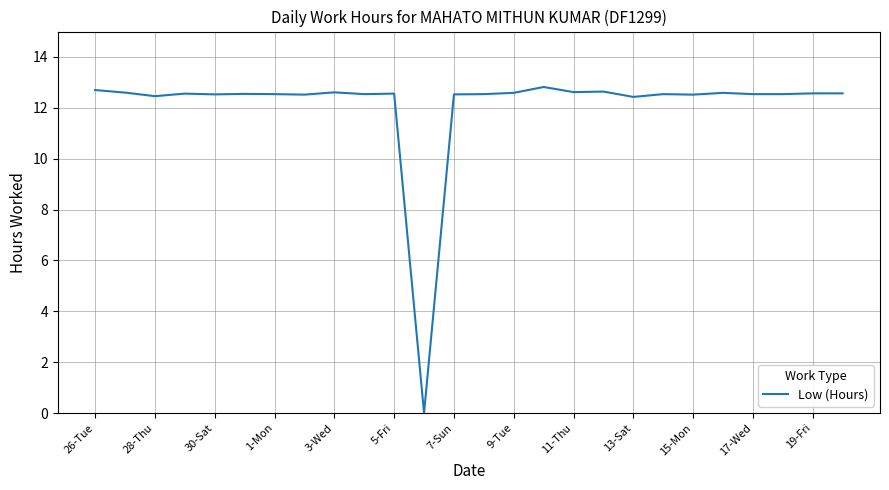

What is the difference between the second highest and minimum values?

12.7